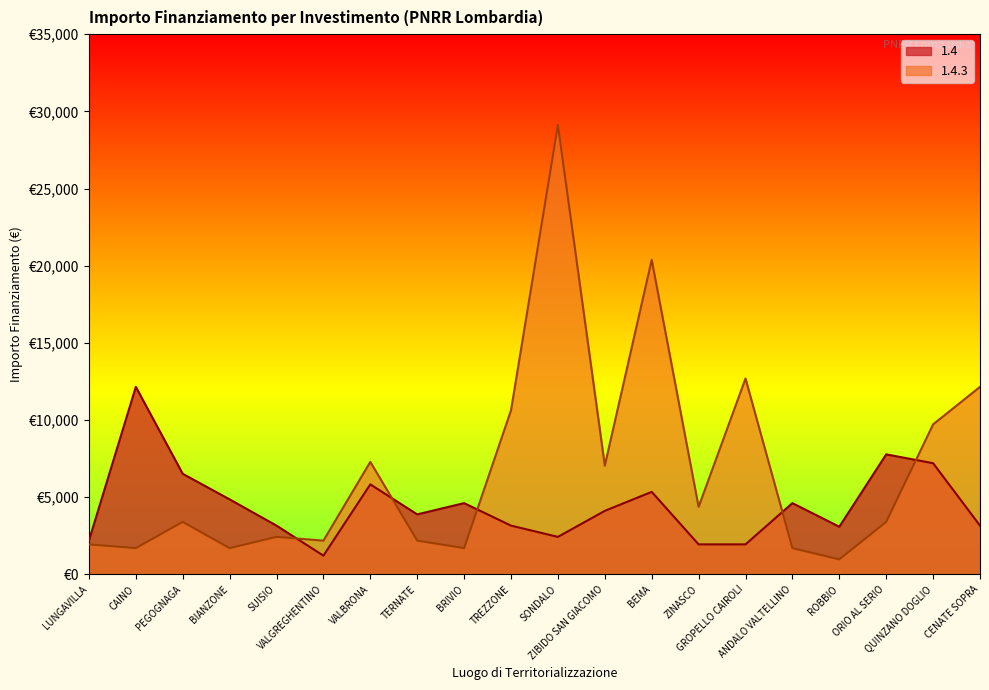

At how many categories does at least one series exceed 25514?

1